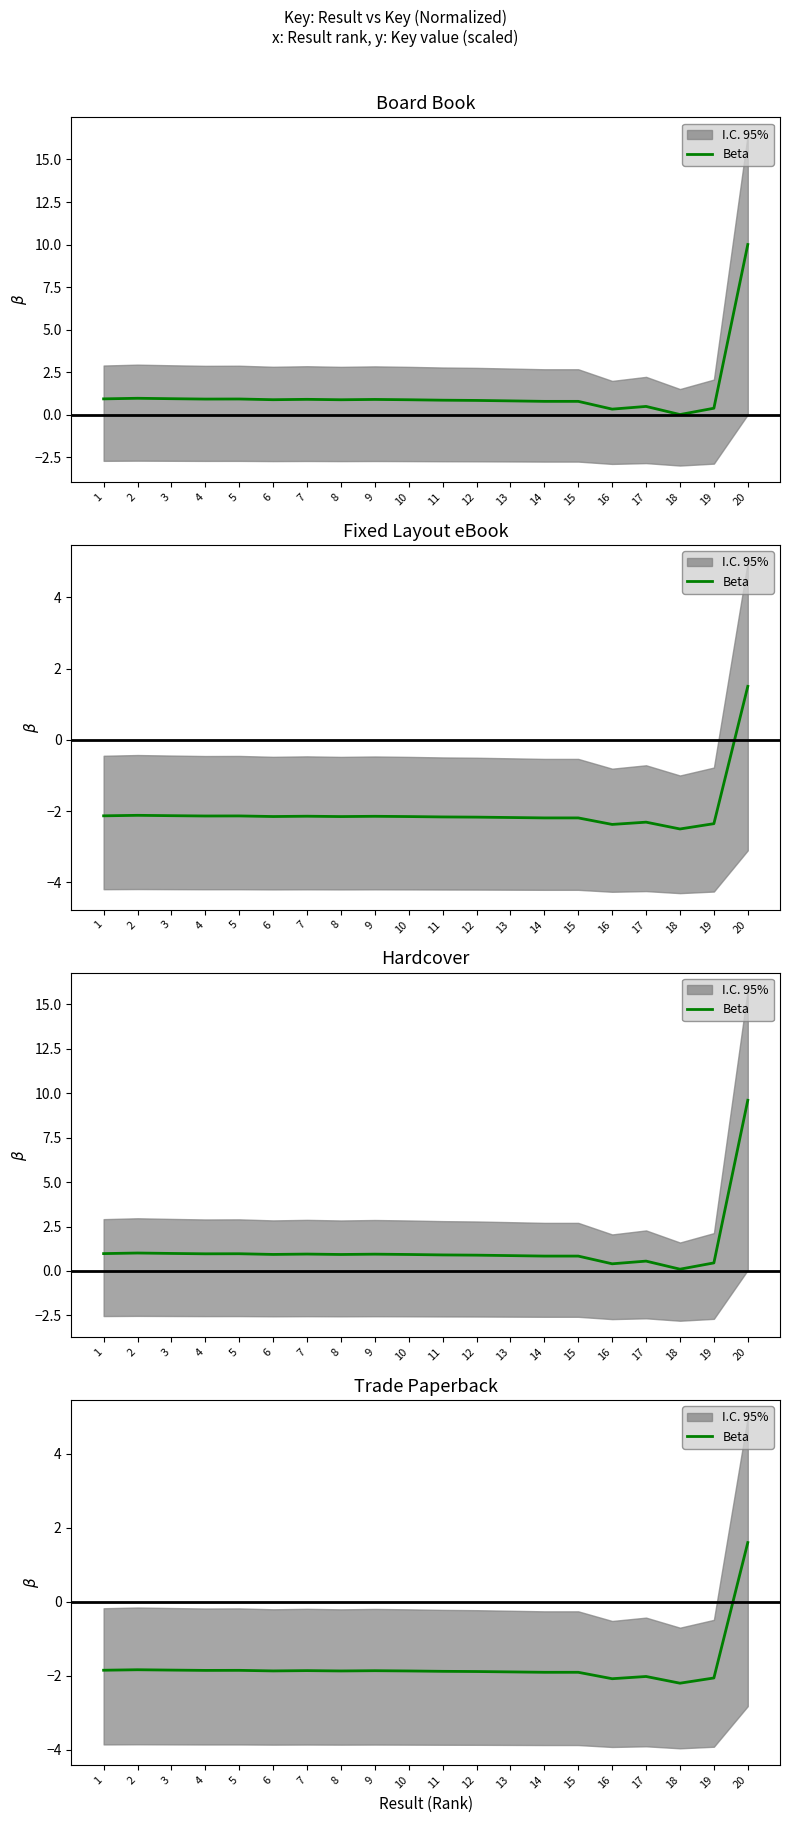

List the labels in order of value, largest first.

20, 2, 3, 1, 5, 4, 7, 9, 6, 8, 10, 11, 12, 13, 15, 14, 17, 19, 16, 18